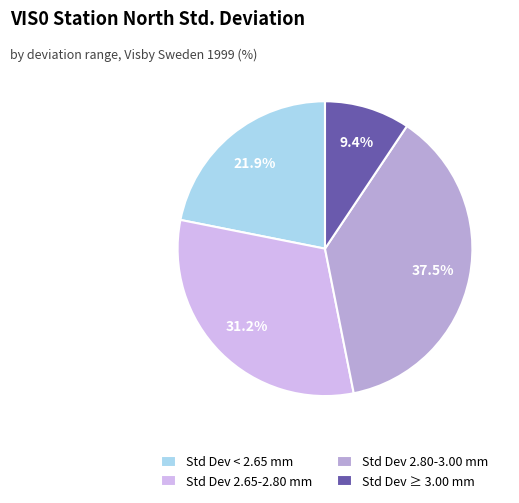

What is the ratio of the value at Std Dev 2.65-2.80 mm to the value at Std Dev ≥ 3.00 mm?

3.3